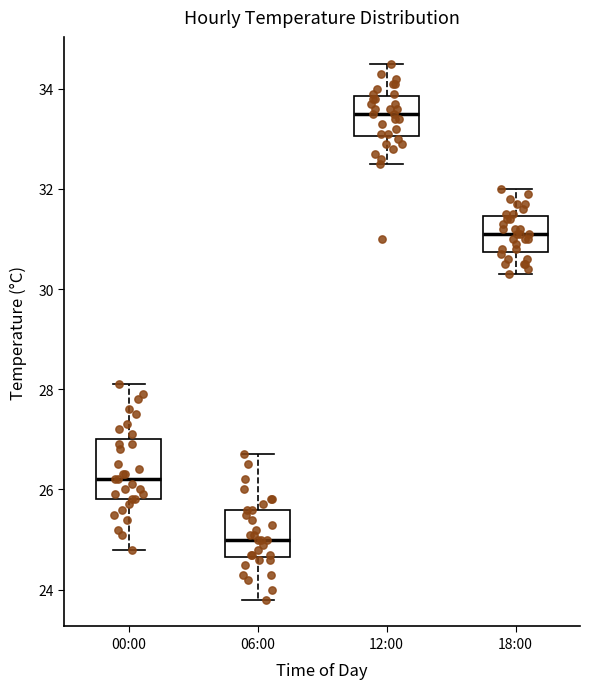

Which box is the tallest, from its lower edge to its upper edge?

00:00